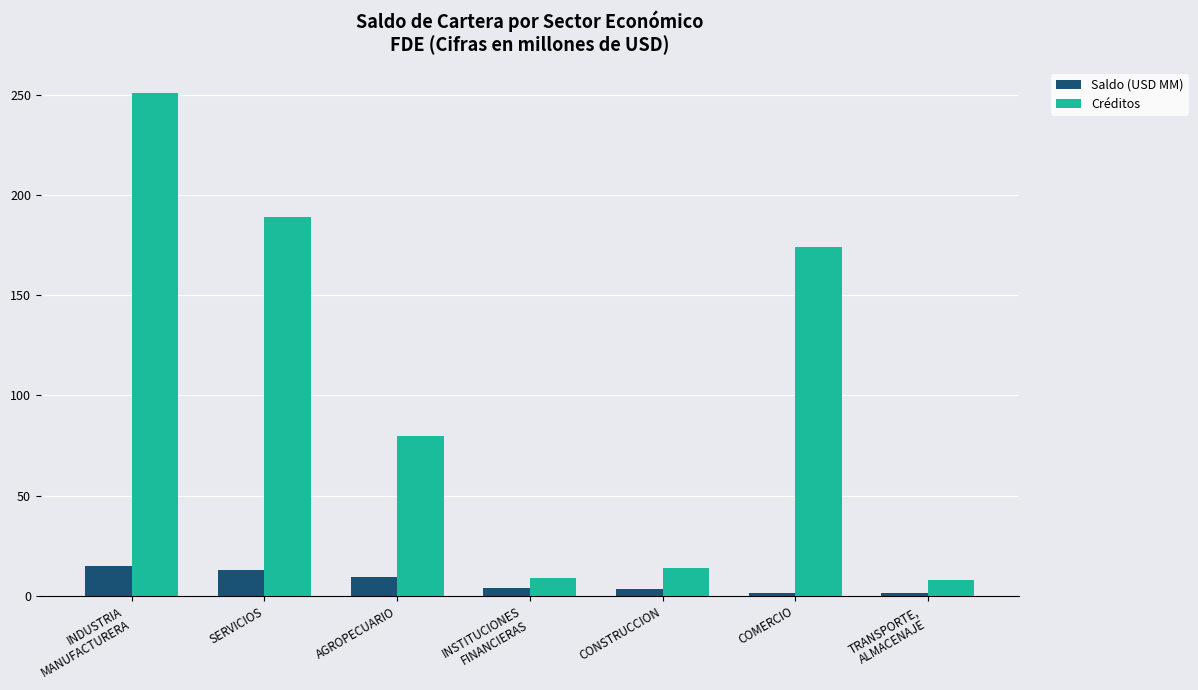

Read the Saldo (USD MM) value at AGROPECUARIO.

9.5